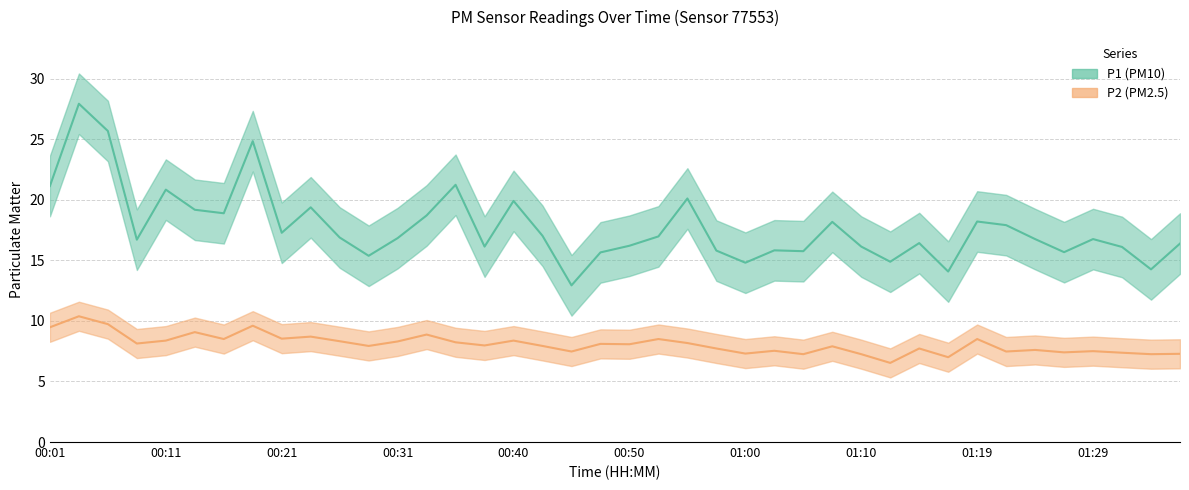

Which series has the largest total across all categories?

P1